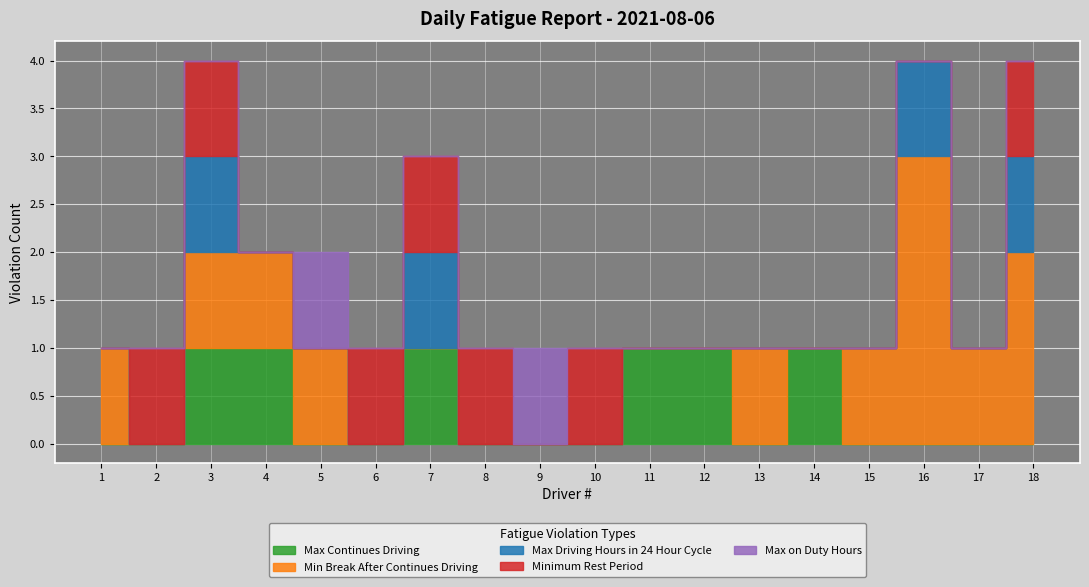

How many lines are shown in the chart?

5